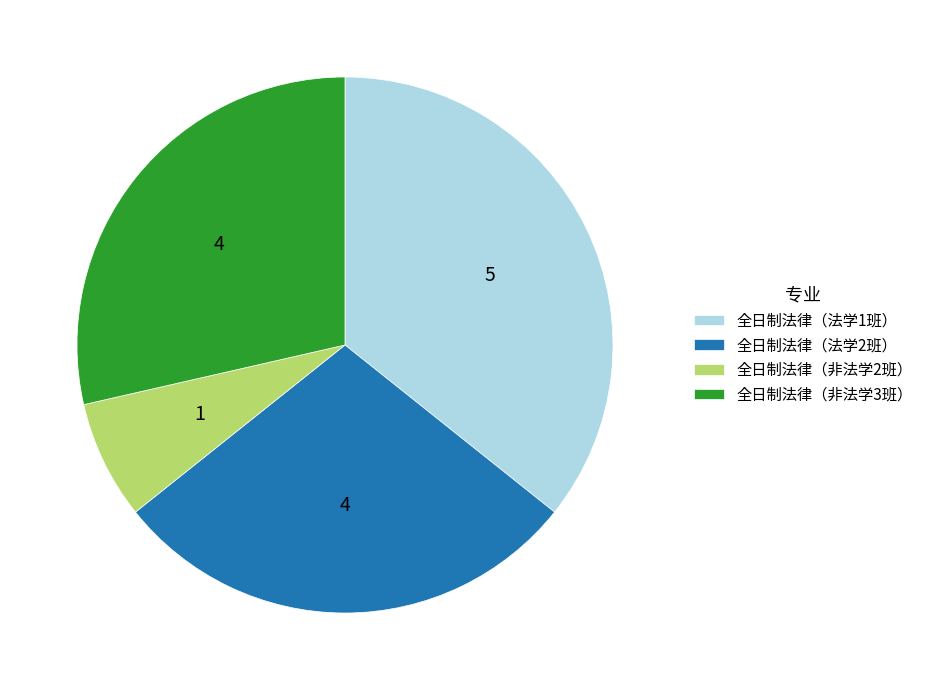

How many slices are in this pie chart?

4